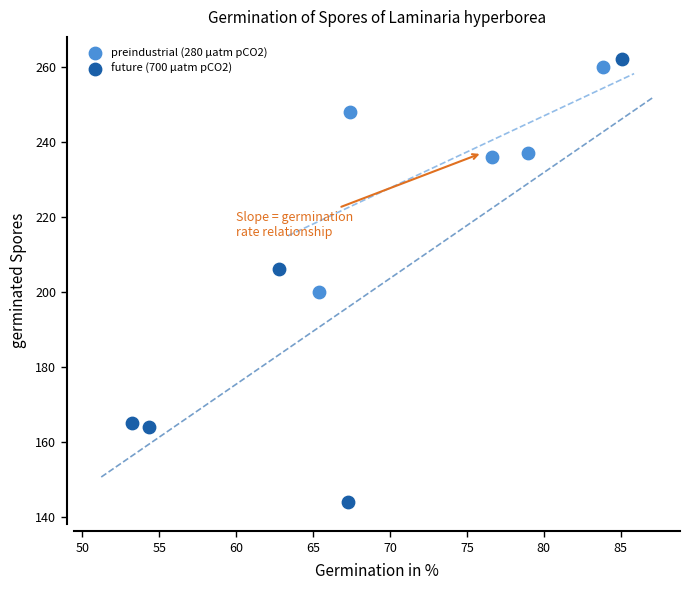

Which series reaches the minimum Y coordinate?

future (700 µatm pCO2)